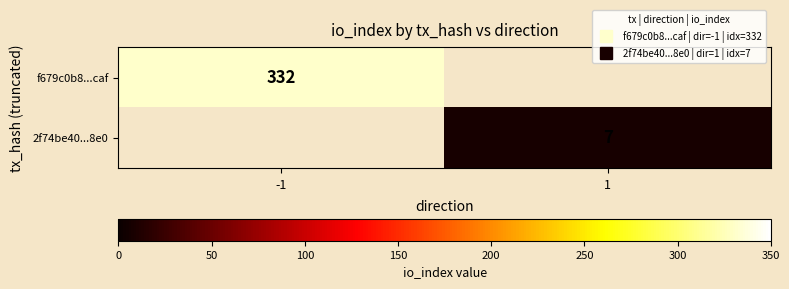

What value does the f679c0b8...caf series have at -1?

332.0